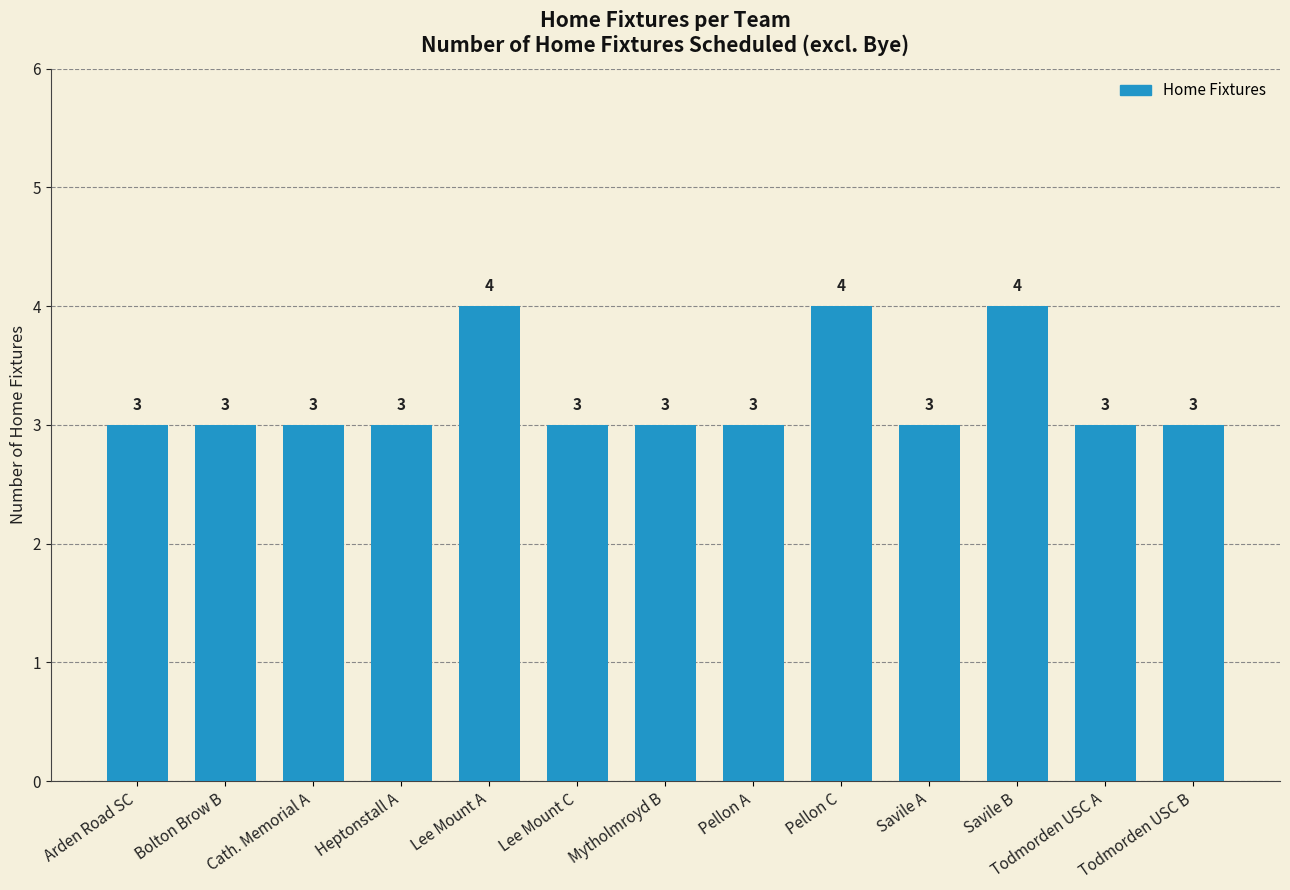

The value at Heptonstall A is 5. True or false?

False